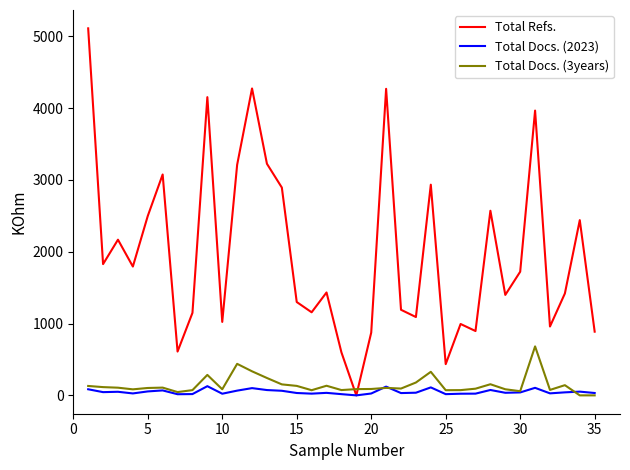

What is the maximum value for Total Docs. (3years)?

682